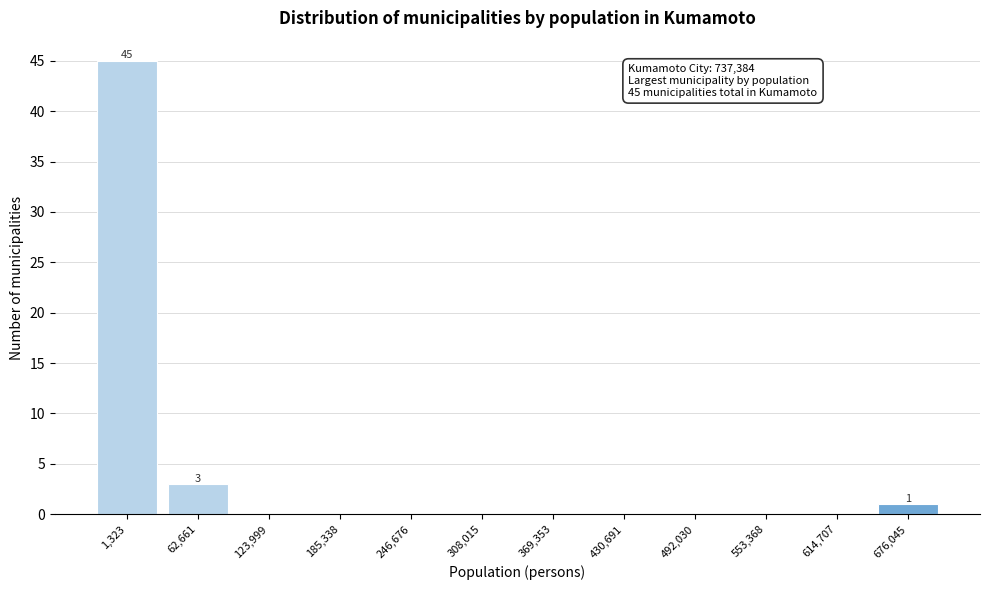

Reading left to right, what are all the values shown in this chart?

1,323=45	62,661=3	123,999=0	185,338=0	246,676=0	308,015=0	369,353=0	430,691=0	492,030=0	553,368=0	614,707=0	676,045=1